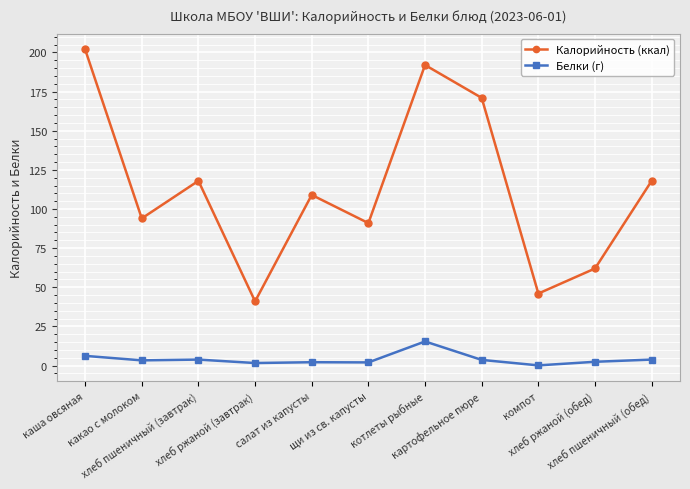

Which series changed the most between какао с молоком and хлеб пшеничный (завтрак)?

Калорийность (ккал)